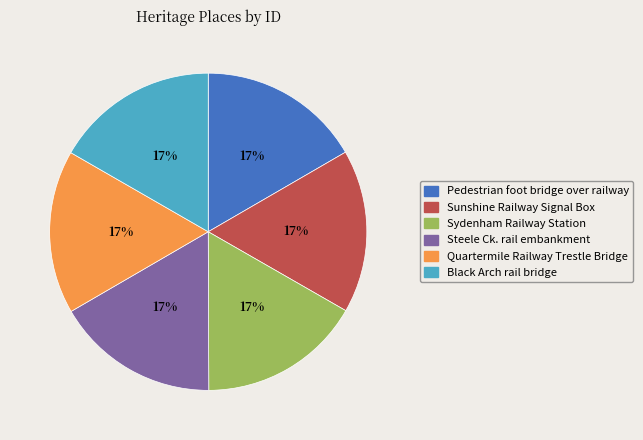

What is the ratio of the value at Sydenham Railway Station to the value at Sunshine Railway Signal Box?

1.0